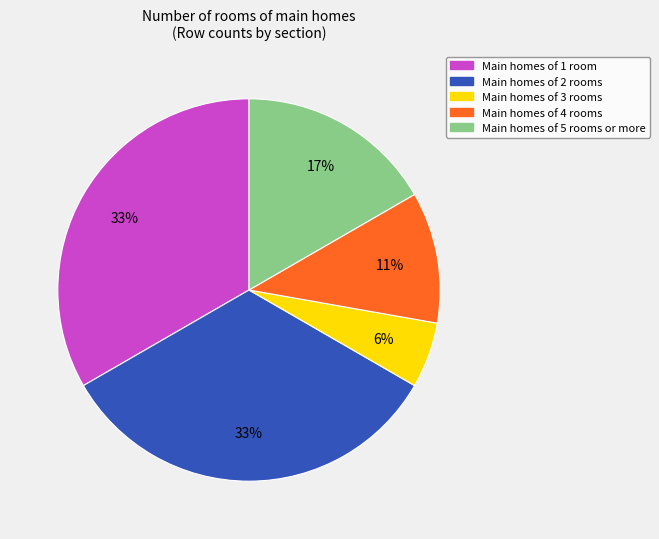

Does any single category account for the majority?

No